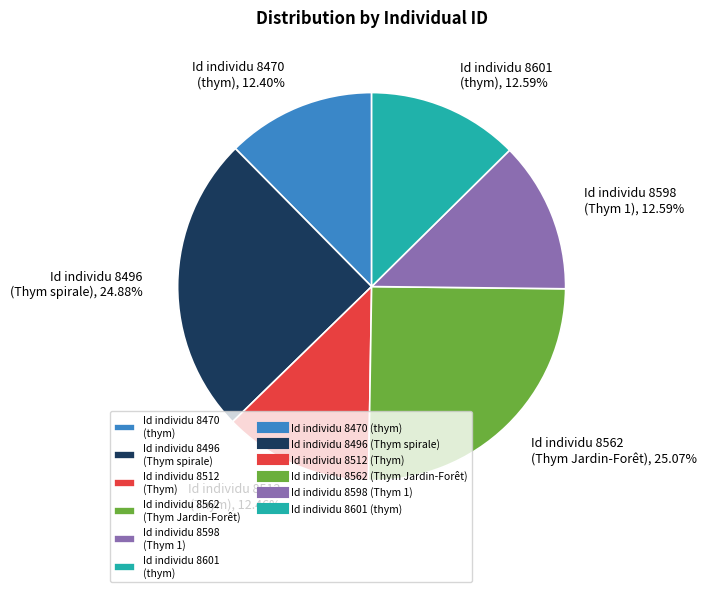

How many segments does this pie chart have?

6